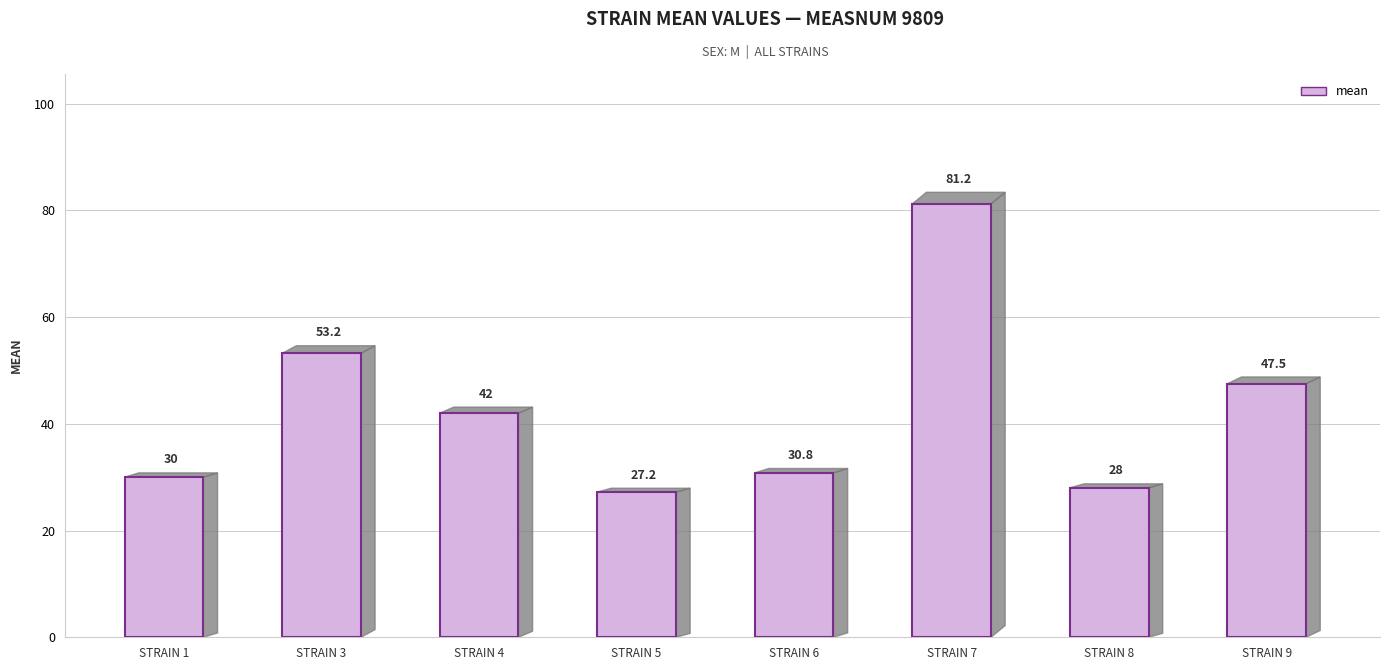

How many values are below 42?

4